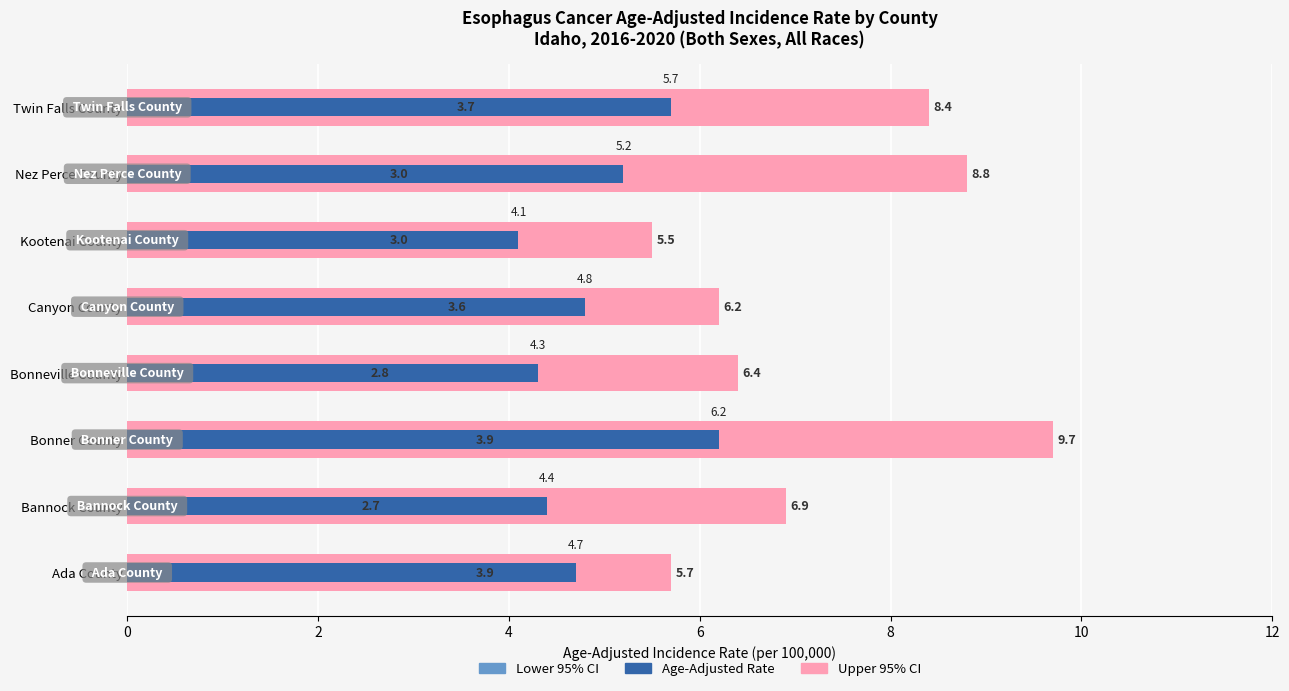

The value of Lower 95% CI at Ada County is 0.8. True or false?

False